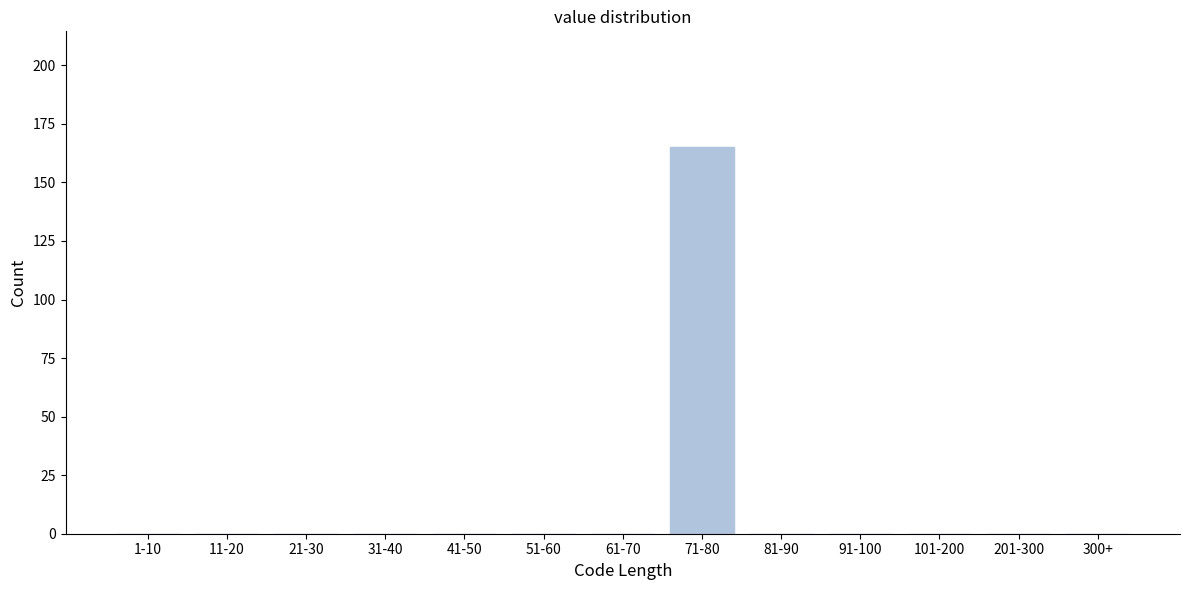

Reading left to right, list all the values displayed in this chart.

1-10=0	11-20=0	21-30=0	31-40=0	41-50=0	51-60=0	61-70=0	71-80=165	81-90=0	91-100=0	101-200=0	201-300=0	300+=0